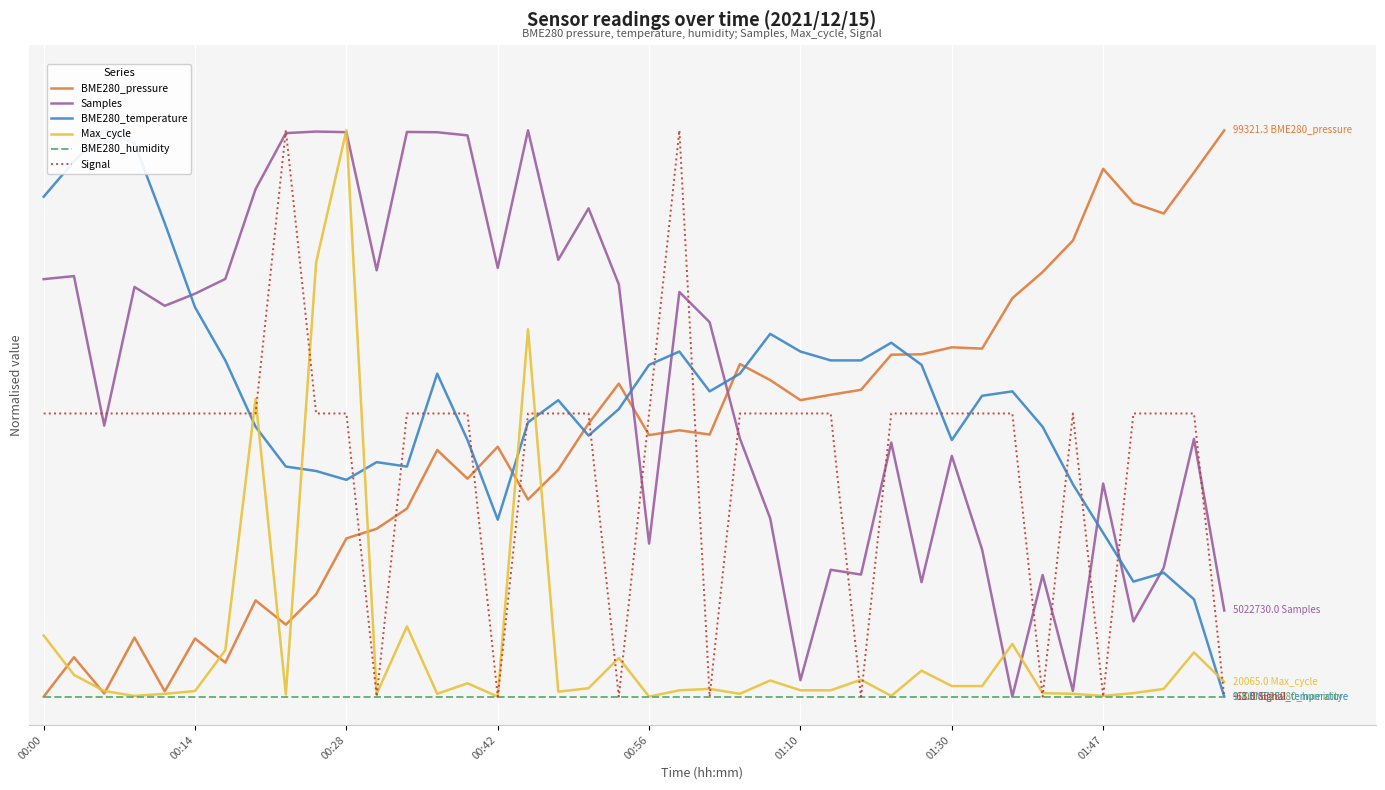

Count the number of data series in this chart.

6